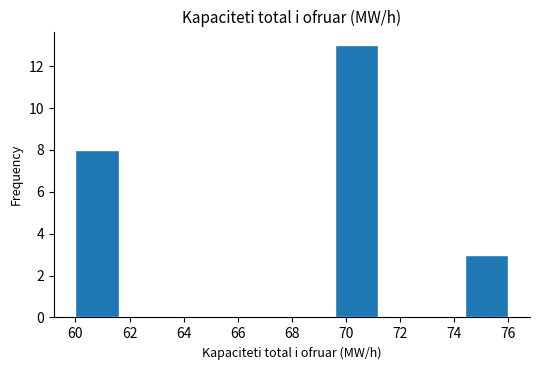

How tall is the bar that spans 60.0 to 61.6 on the x-axis? The values are not printed on the chart, so give them approximately, as read against the axis.

8